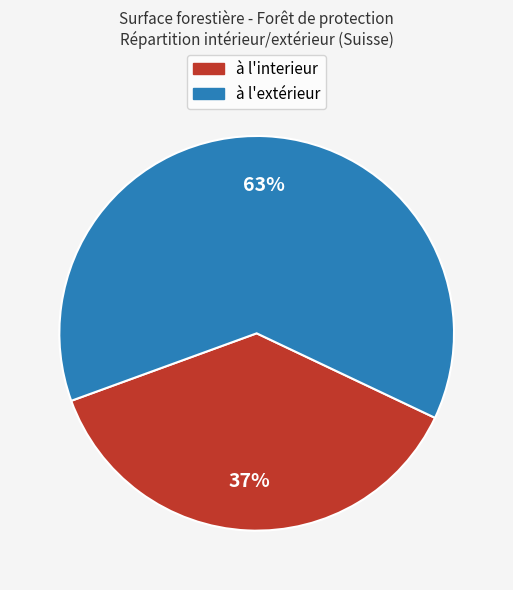

Do à l'interieur and à l'extérieur together represent more than half of the pie?

Yes